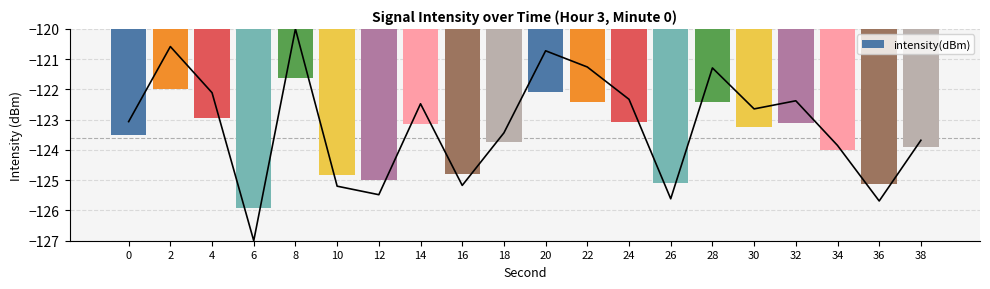

Reading right to left, extract all data points from this chart.

-123.9	-125.1	-124.0	-123.1	-123.3	-122.4	-125.1	-123.1	-122.4	-122.1	-123.7	-124.8	-123.2	-125.0	-124.8	-121.6	-125.9	-122.9	-122.0	-123.5